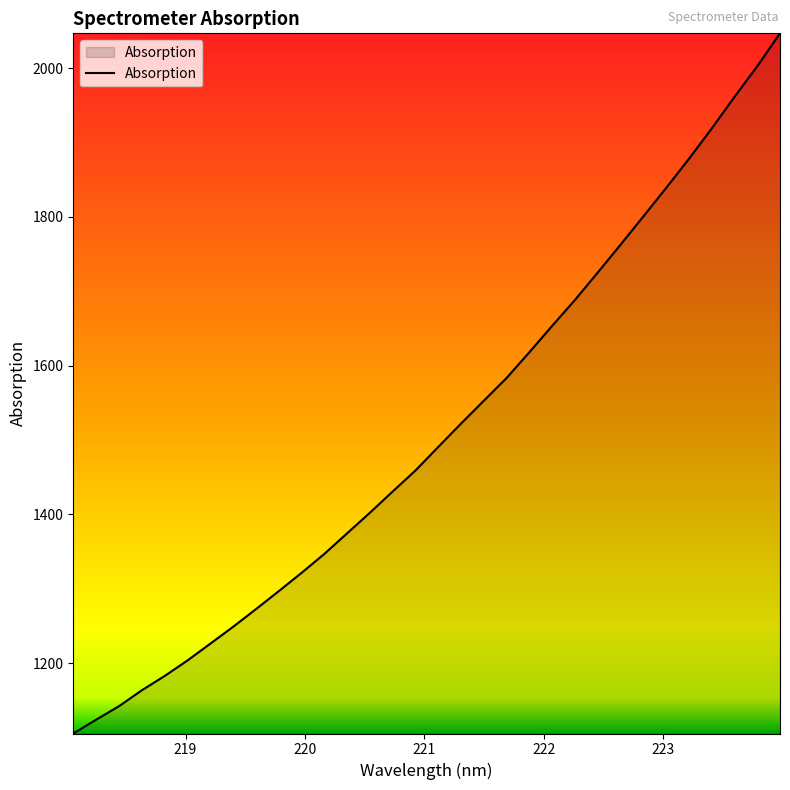

What is the minimum value shown in the chart?

1105.4